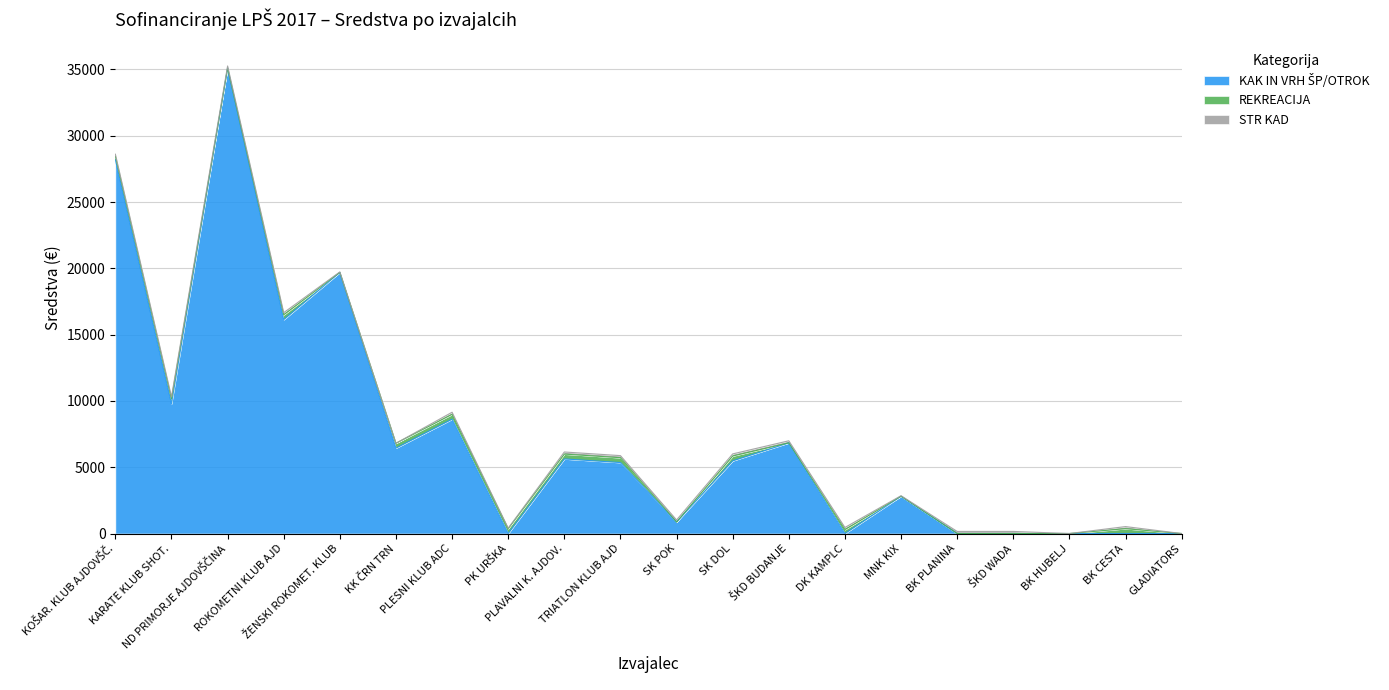

How many interior local peaks does the STR KAD series have?

2